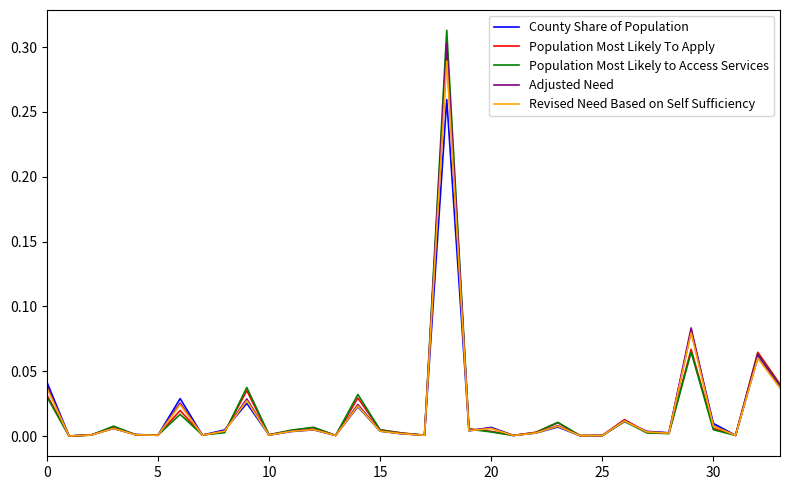

Which series has the largest range (max minus min)?

Population Most Likely to Access Services